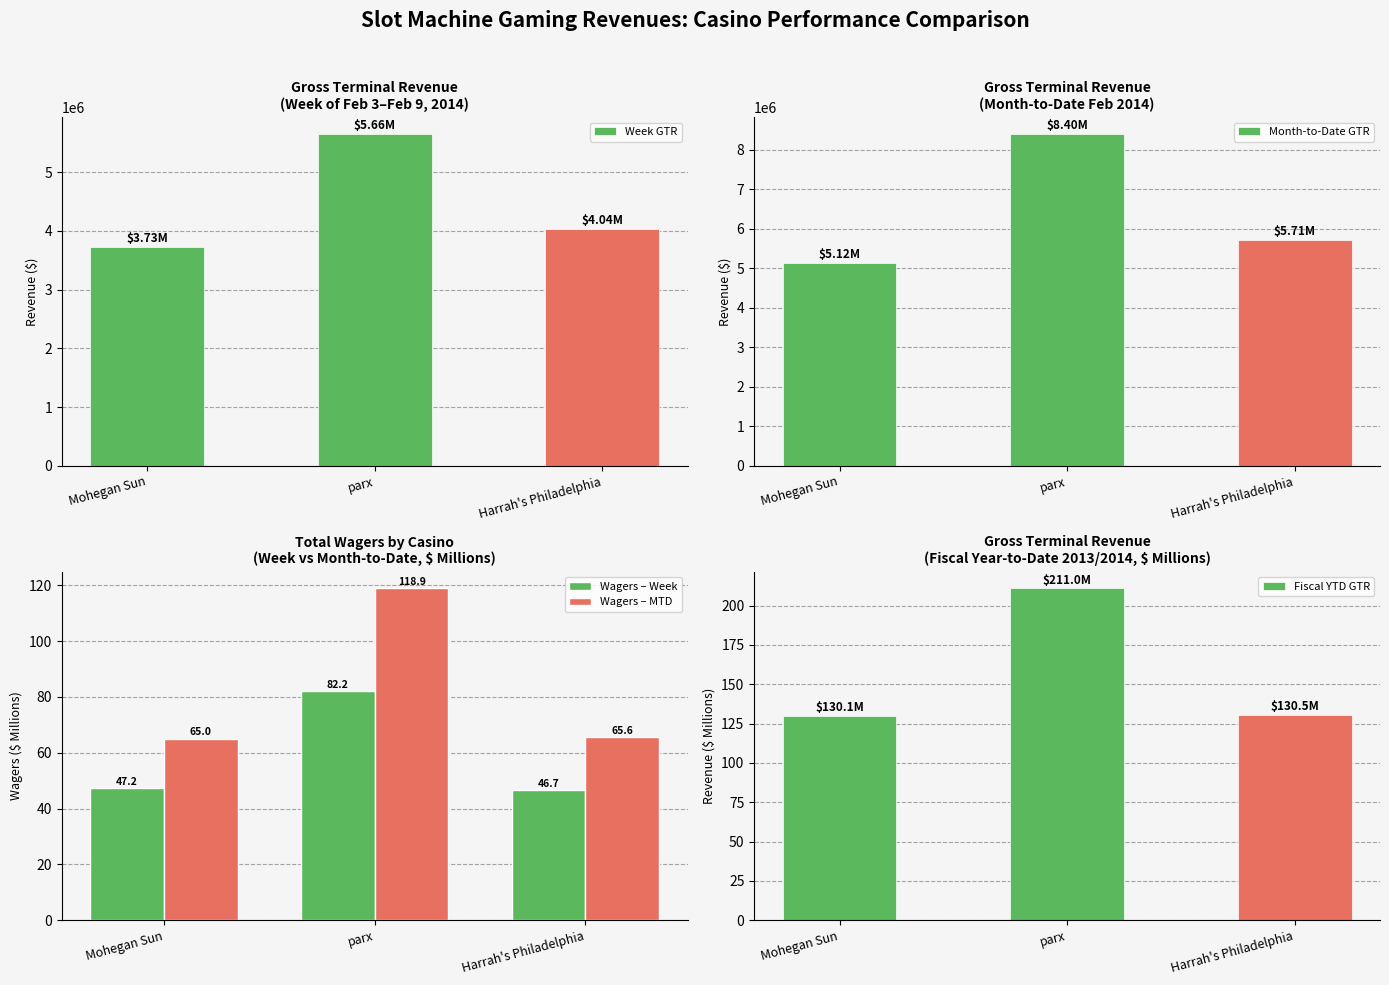

What is the difference between the maximum and minimum values in the Fiscal YTD GTR series?

81.0